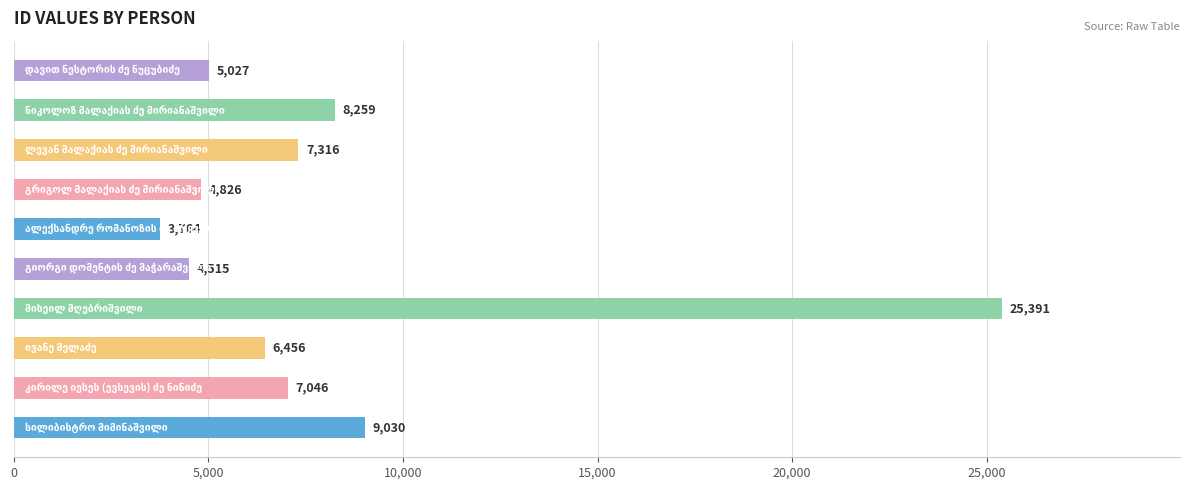

Reading top to bottom, transcribe all the data shown in this chart.

5027	8259	7316	4826	3764	4515	25391	6456	7046	9030